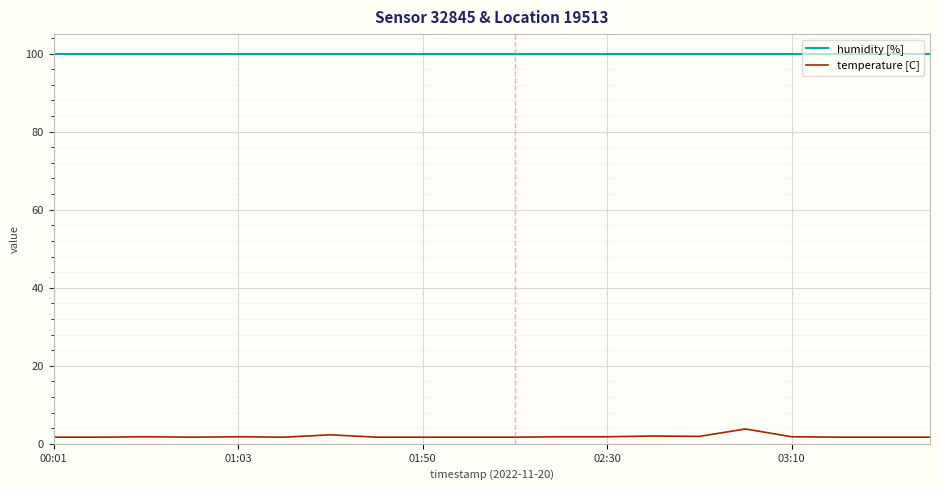

True or false: temperature [C] and humidity [%] intersect in this chart.

False